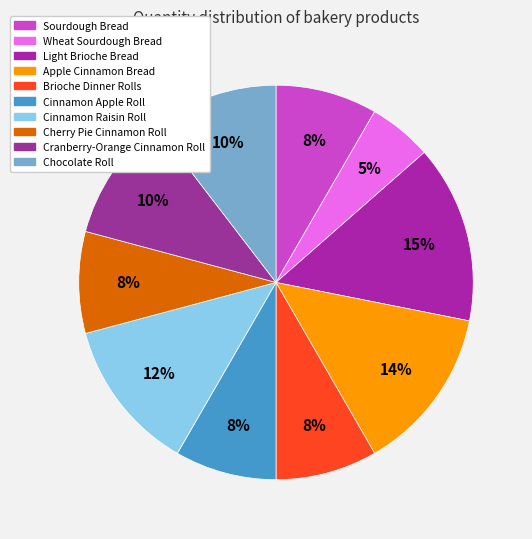

To the nearest percent, what is the combined percentage of Chocolate Roll and Sourdough Bread?

19%